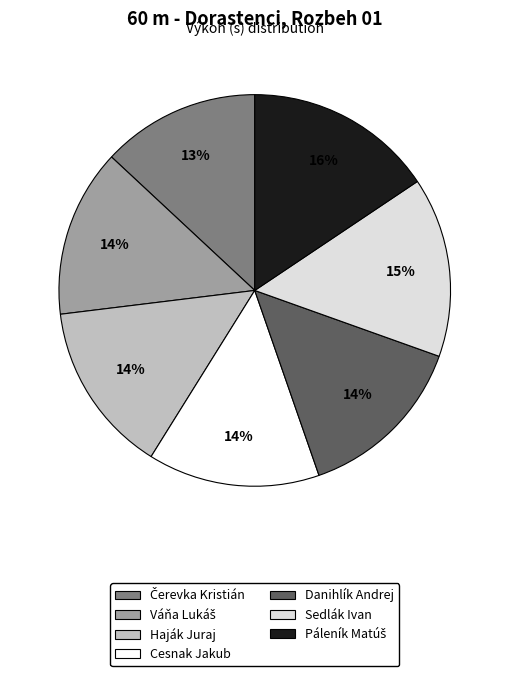

Is the sum of Haják Juraj and Cesnak Jakub greater than half?

No